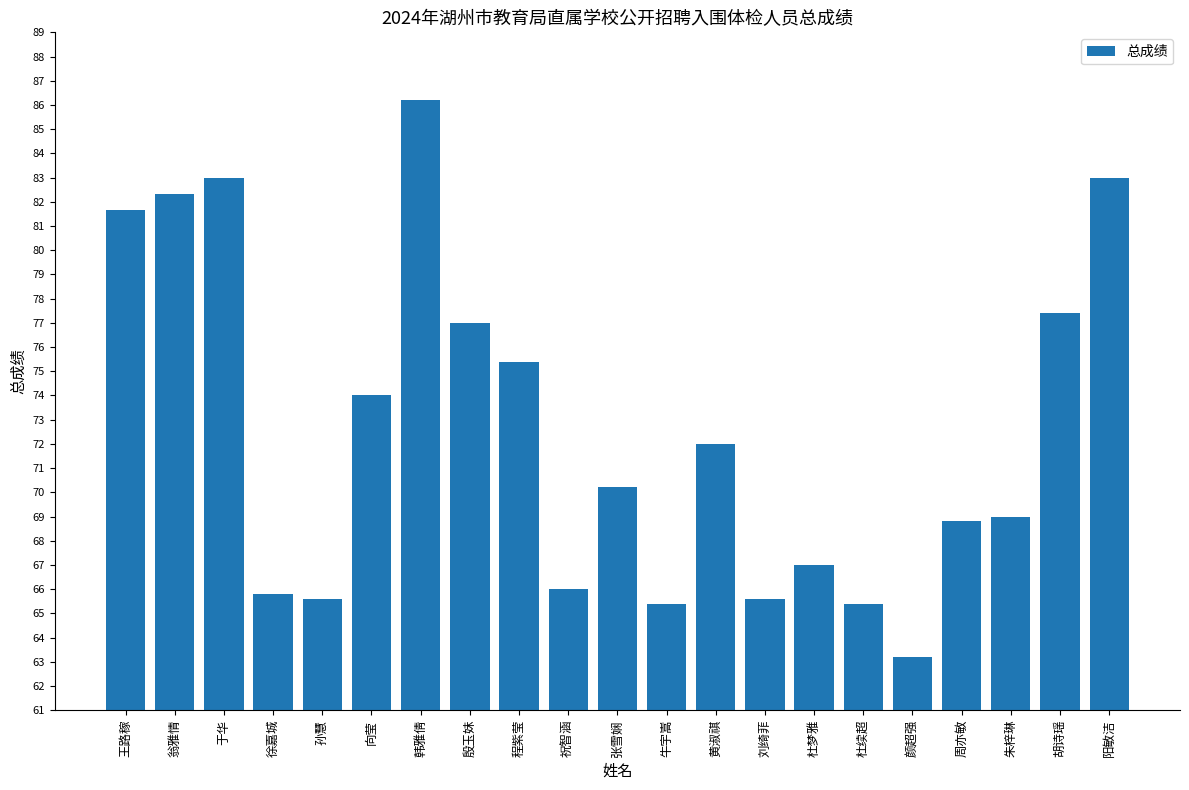

What position from the right is 殷玉妹?

14